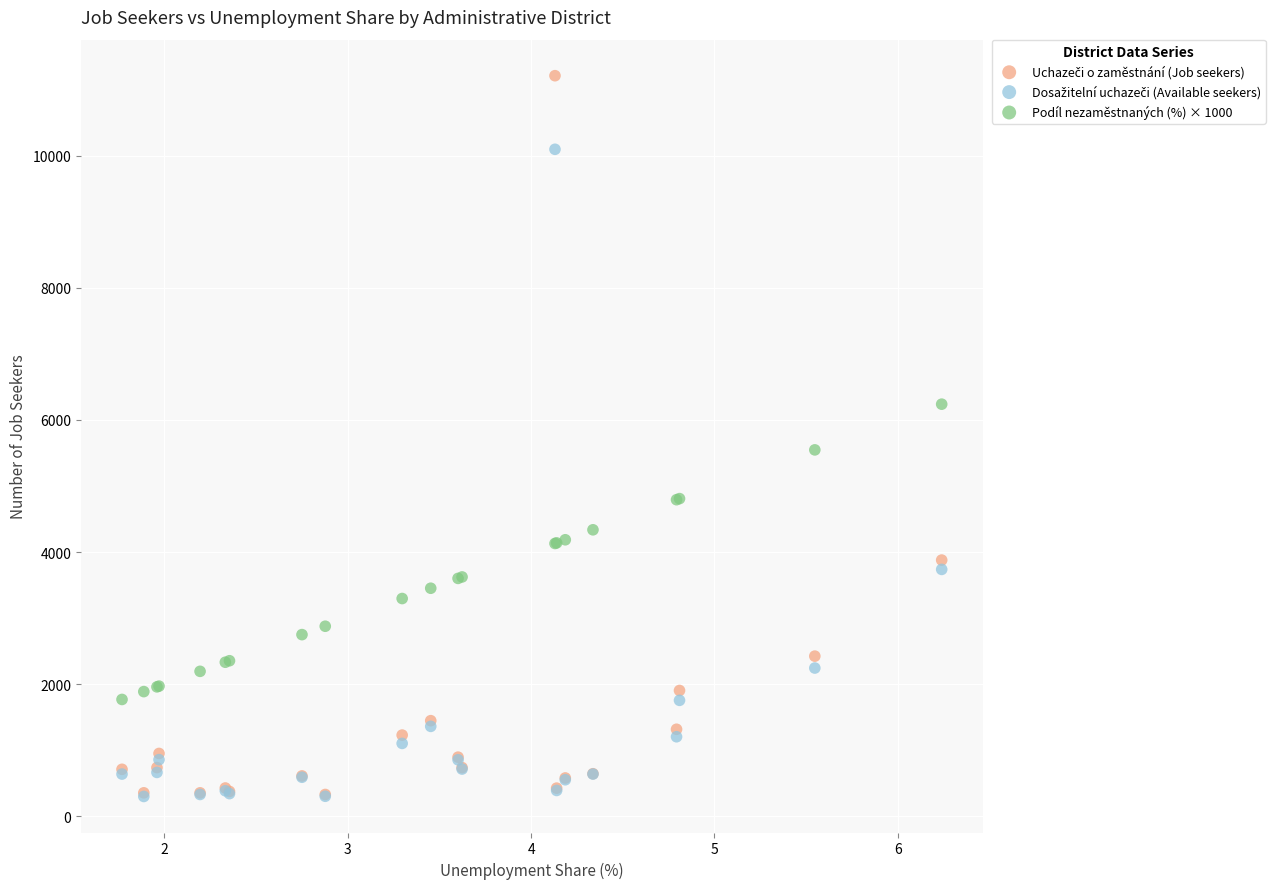

Across all series, what Y value is closest to 5756?

5547.2